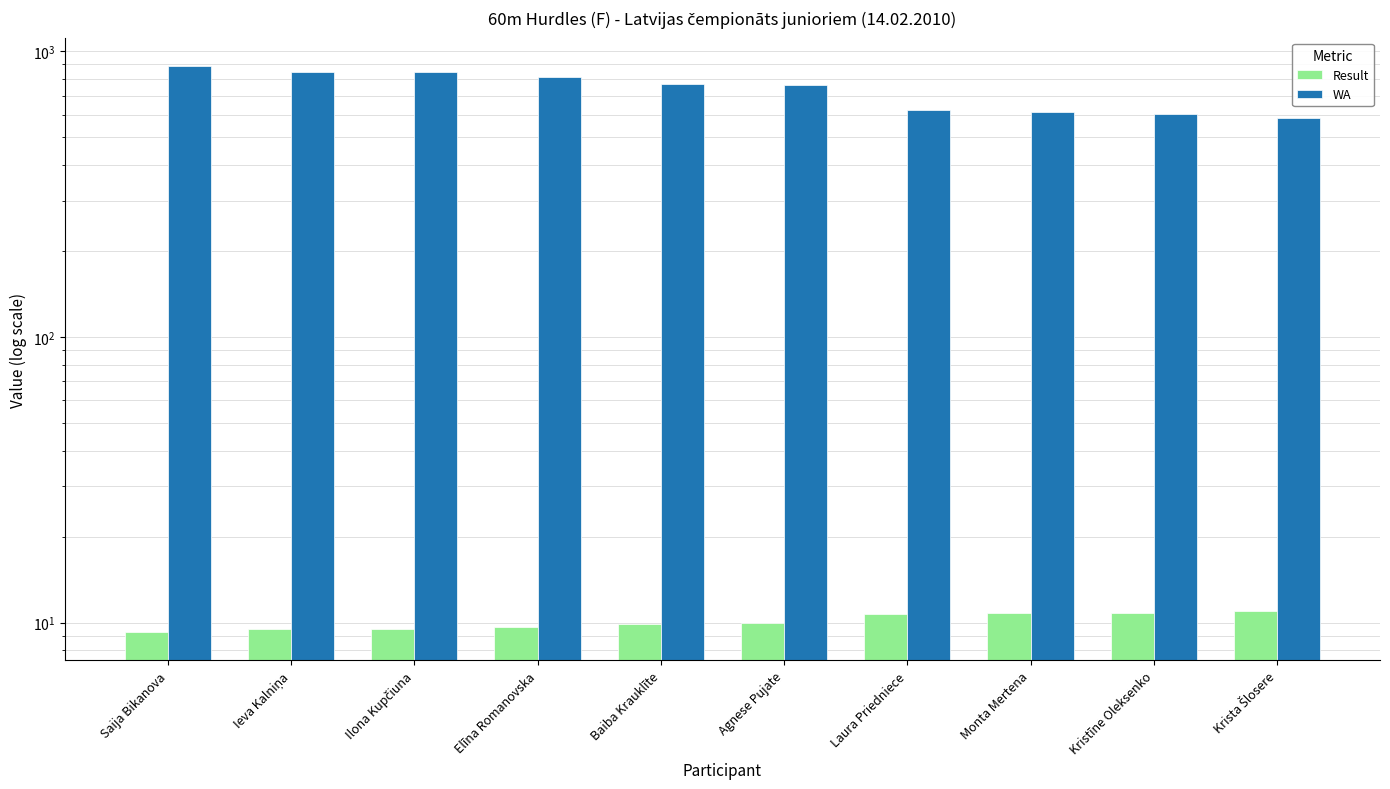

Which category has the highest value in the WA series?

Saija Bikanova